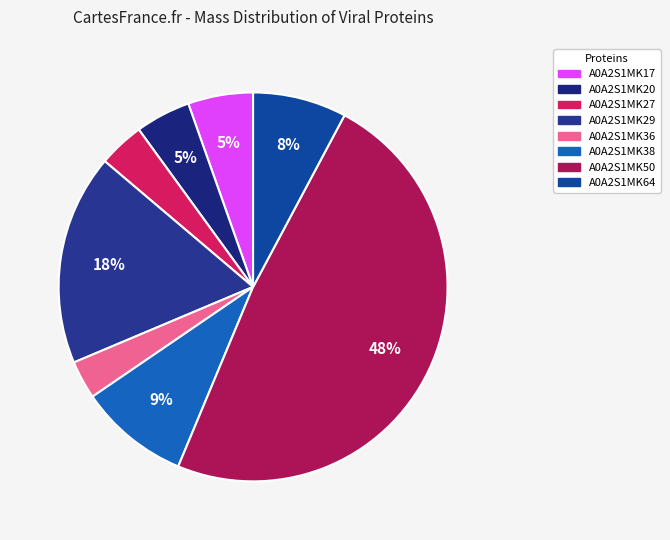

Is the sum of A0A2S1MK17 and A0A2S1MK36 greater than half?

No